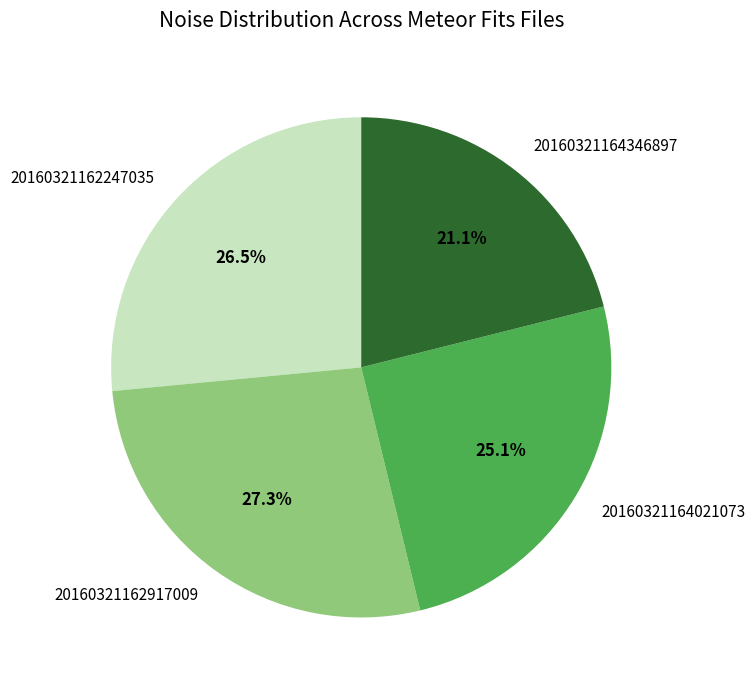

Which slice is the largest?

20160321162917009